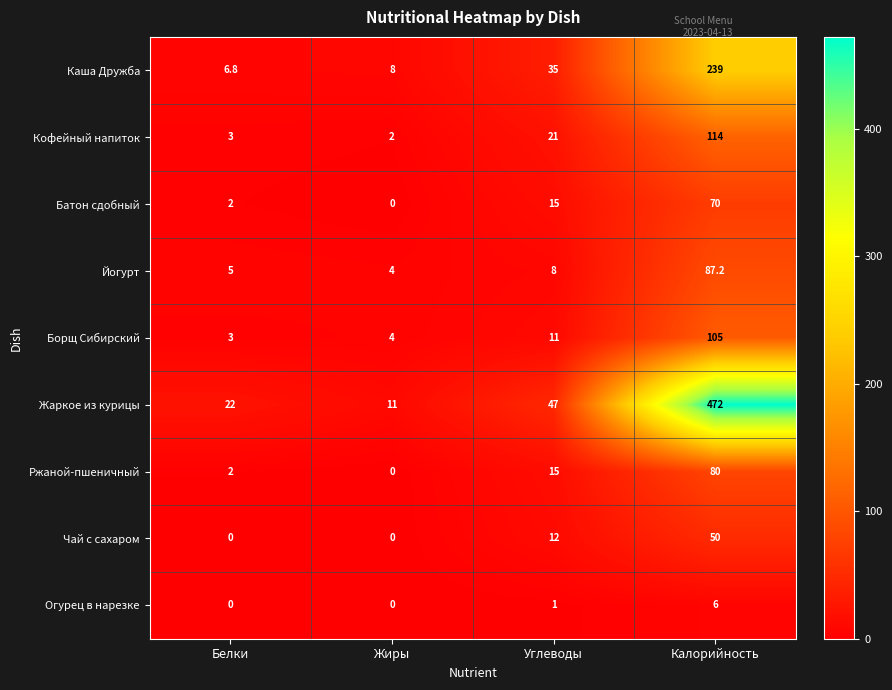

What is the total value across all series at Жиры?

29.0